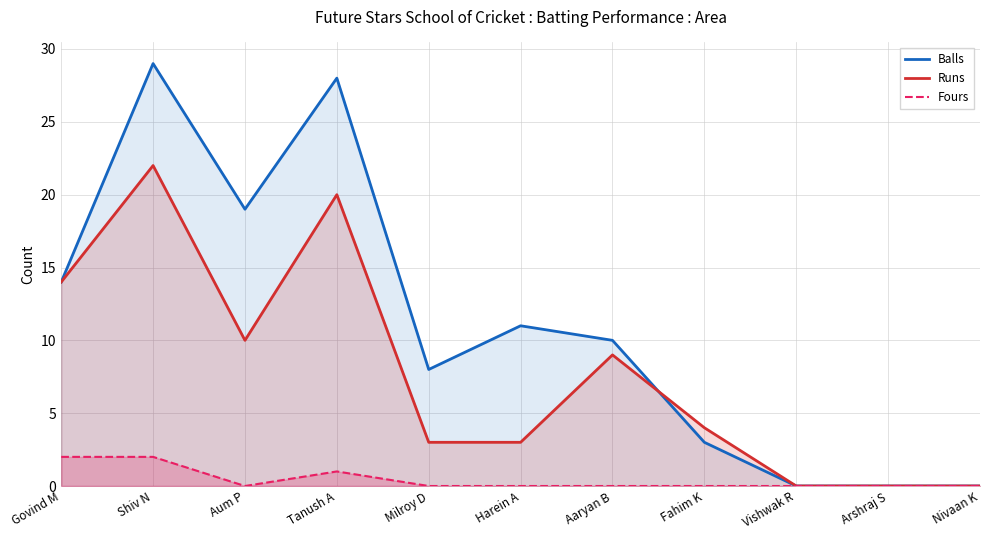

How many positive values does the Runs series have?

8